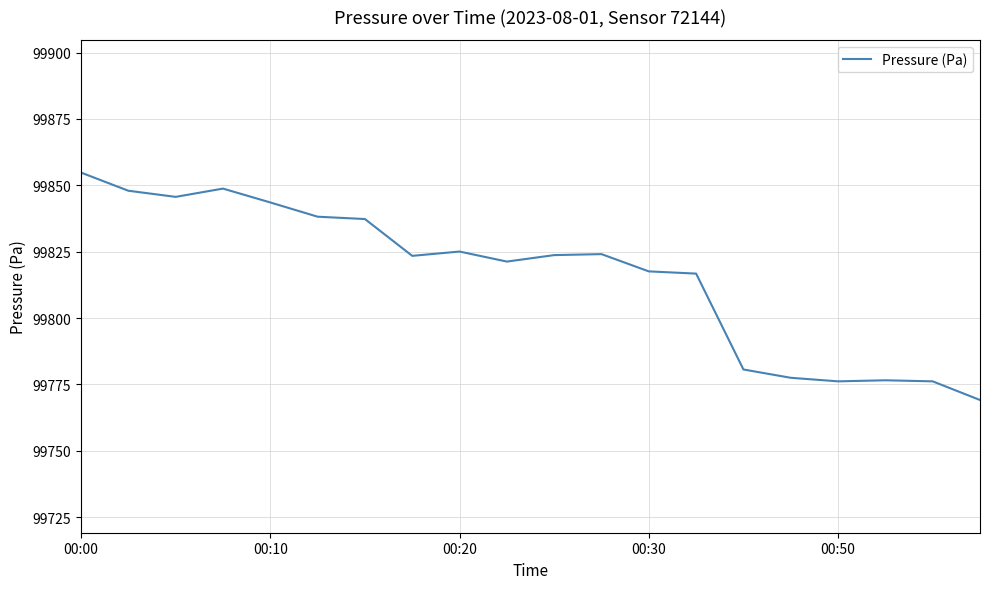

What is the greatest value displayed?

99854.8